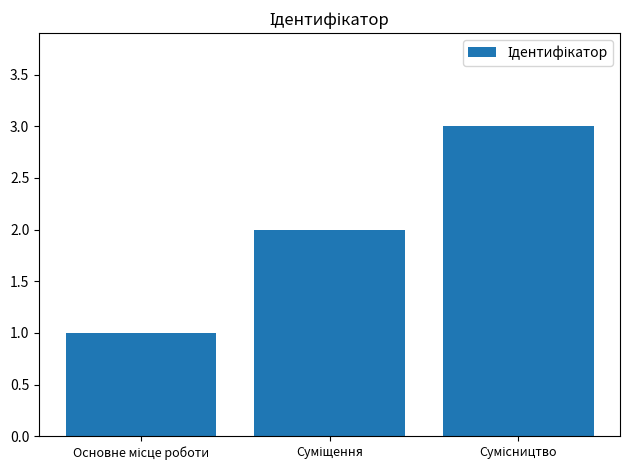

What is the greatest value displayed?

3